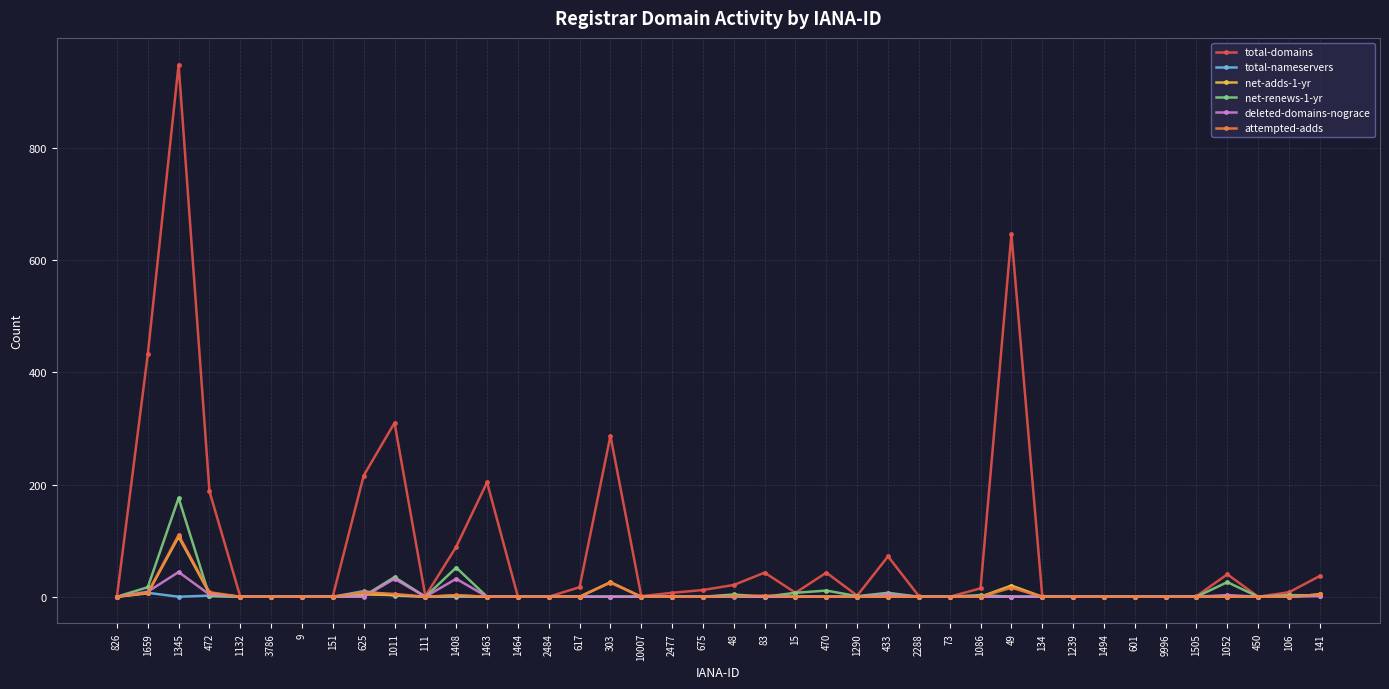

Which series has the largest range (max minus min)?

total-domains